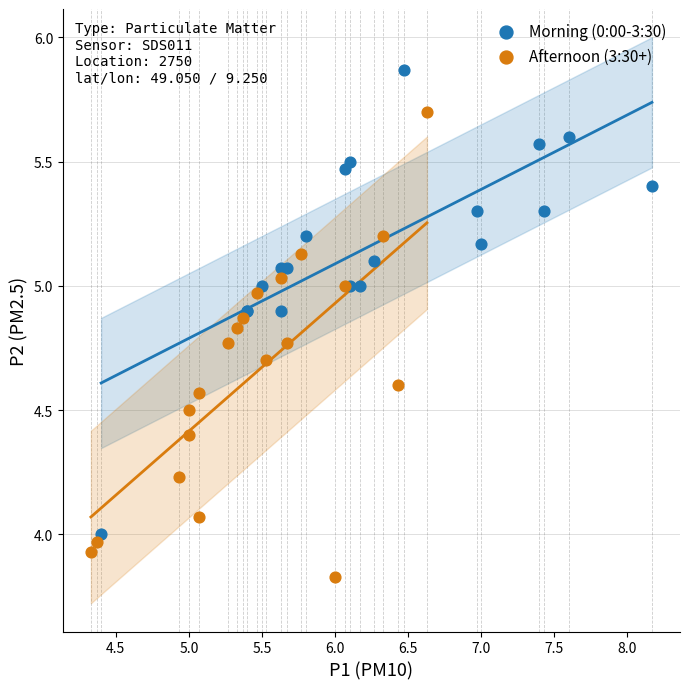

What are all the series names shown in the legend?

Morning (0:00-3:30), Afternoon (3:30+)